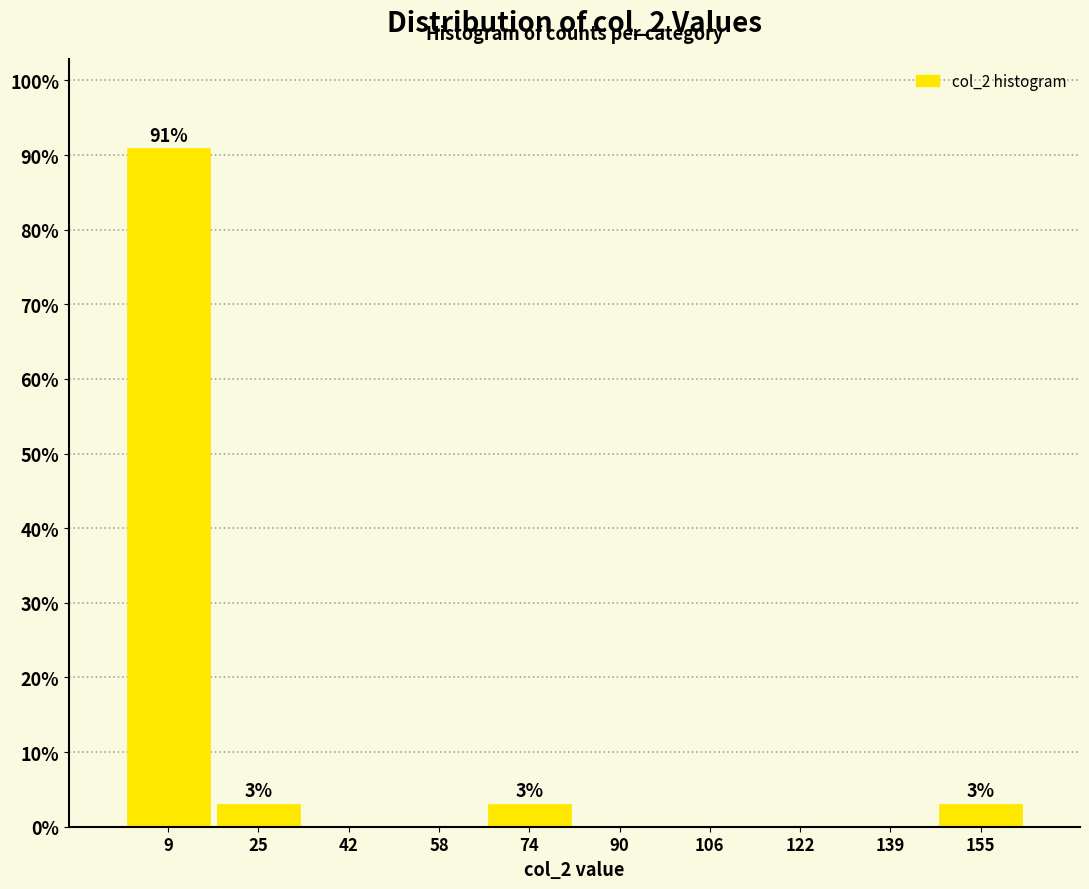

Over which range of the x-axis is the bar tallest?

1.0 to 17.2